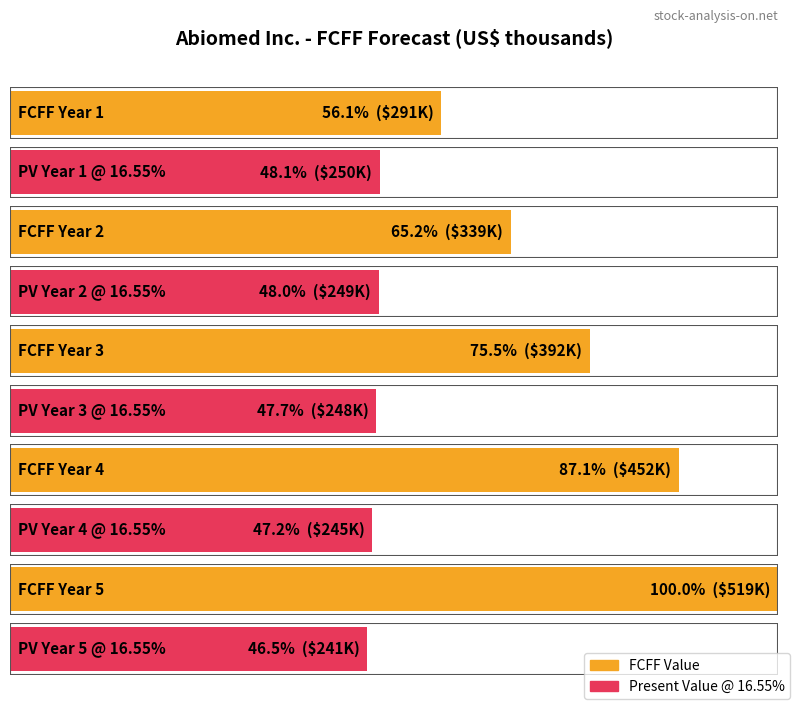

At which label is the value closest to 405157?

FCFF(3)